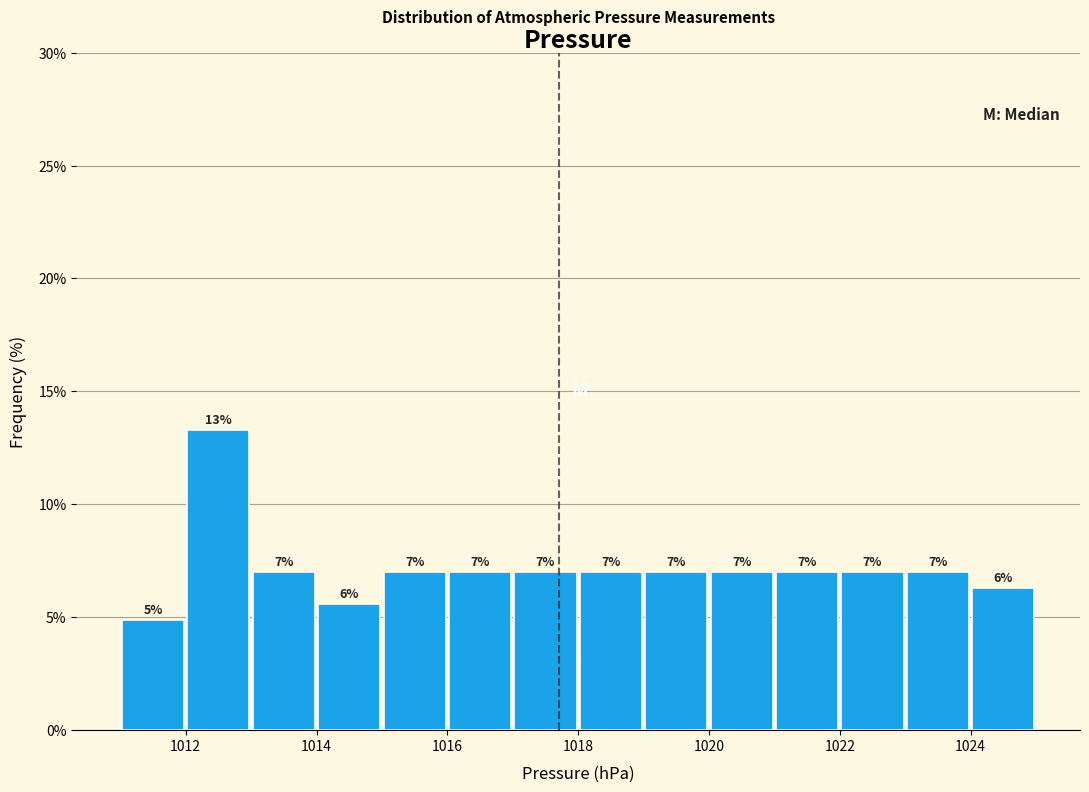

Which range on the x-axis has the tallest bar?

1012 to 1013